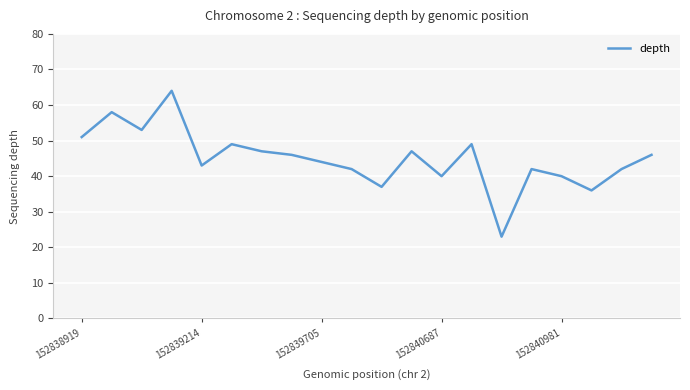

How many lines are shown in the chart?

1